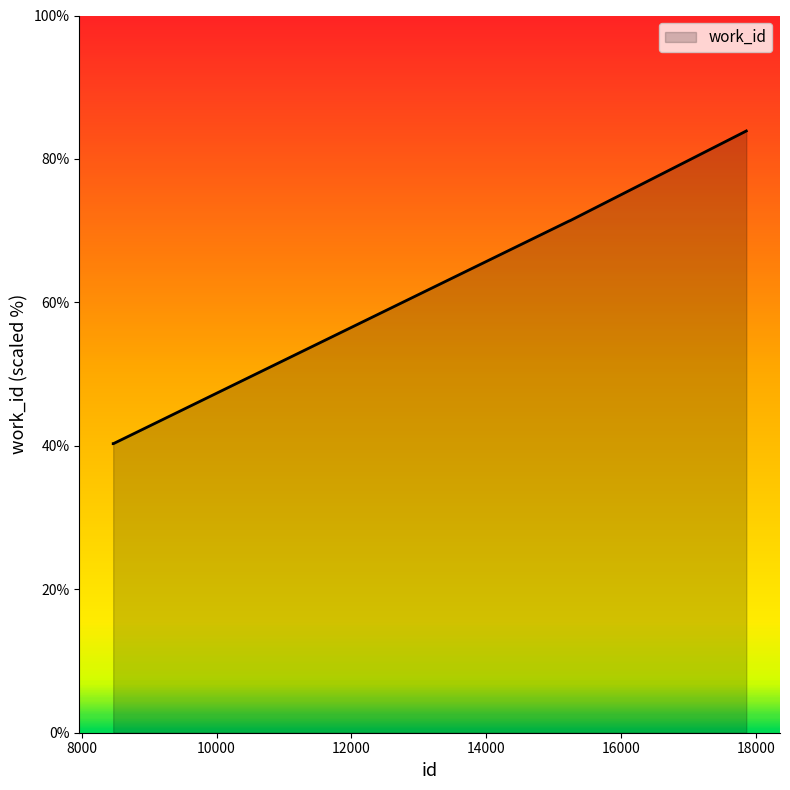

What is the average value?

63.1